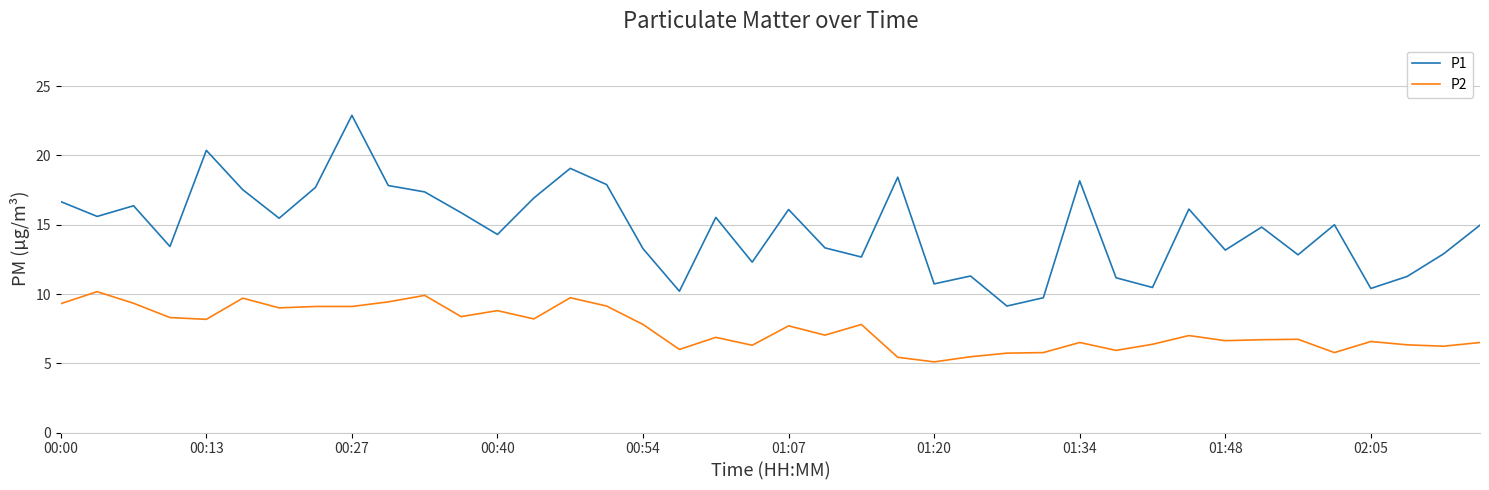

True or false: P2 and P1 cross at least once.

False